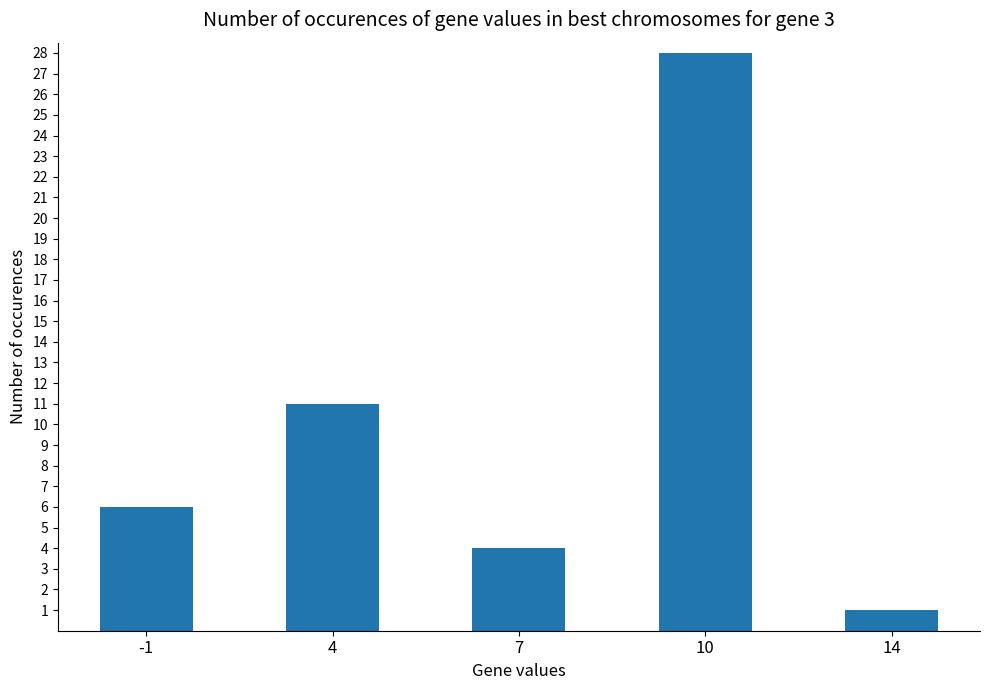

How many bars are there in total?

5